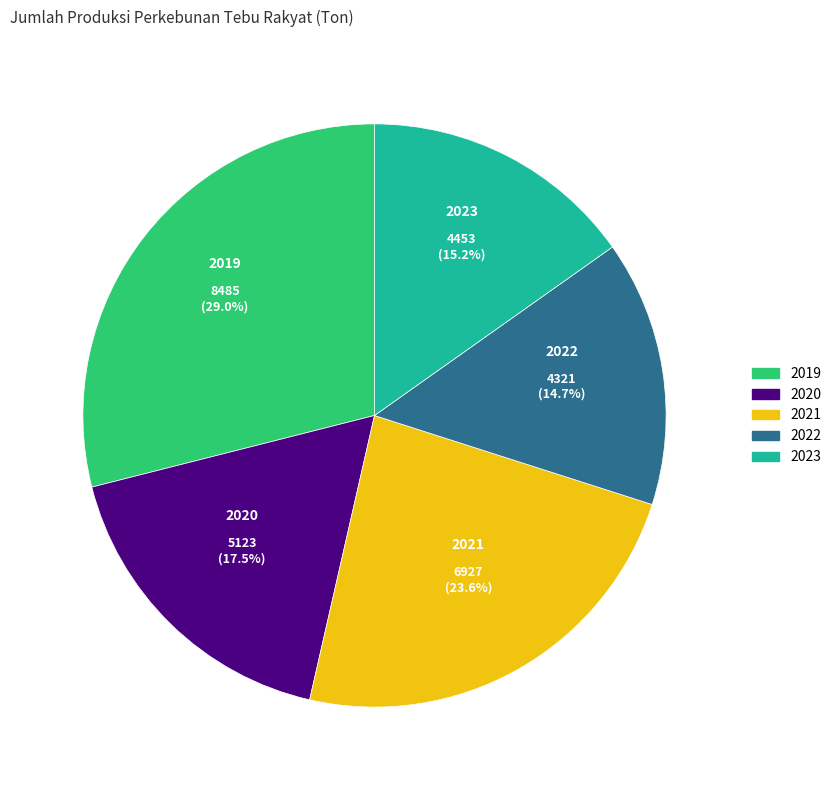

To the nearest percent, what is the difference between the 2022 and 2021 slice percentages?

9%